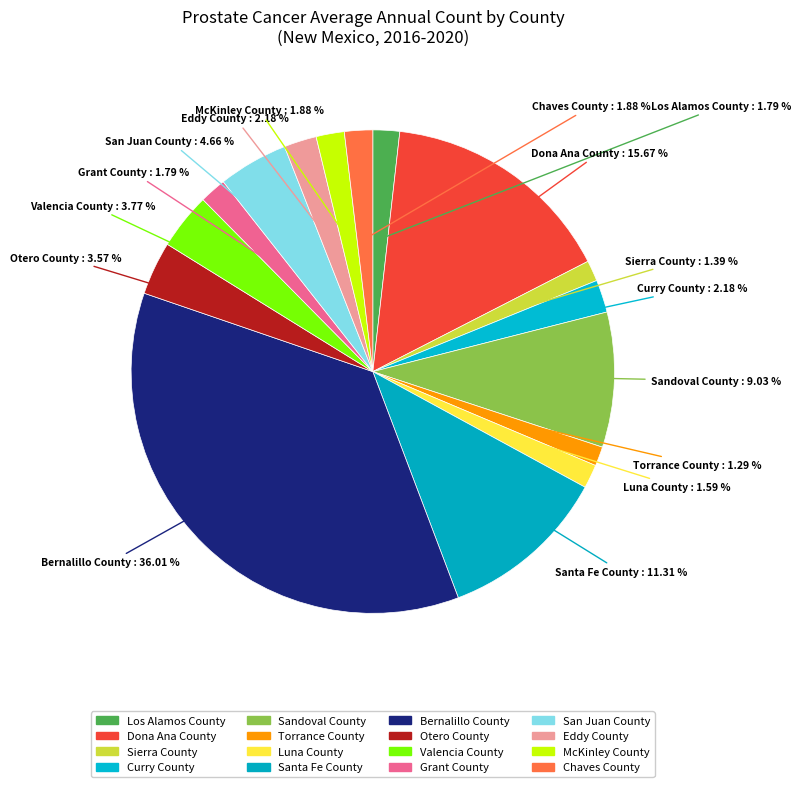

How many slices are in this pie chart?

16